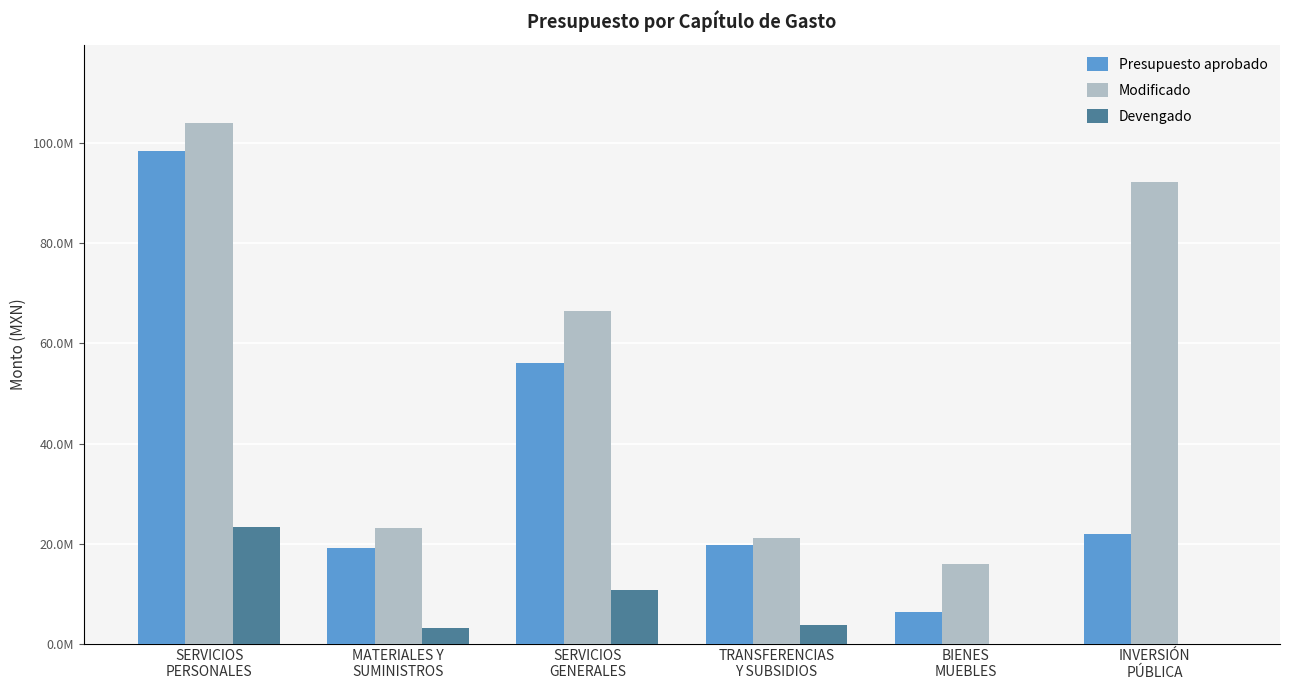

Which has a higher value, BIENES
MUEBLES or SERVICIOS
PERSONALES?

SERVICIOS
PERSONALES